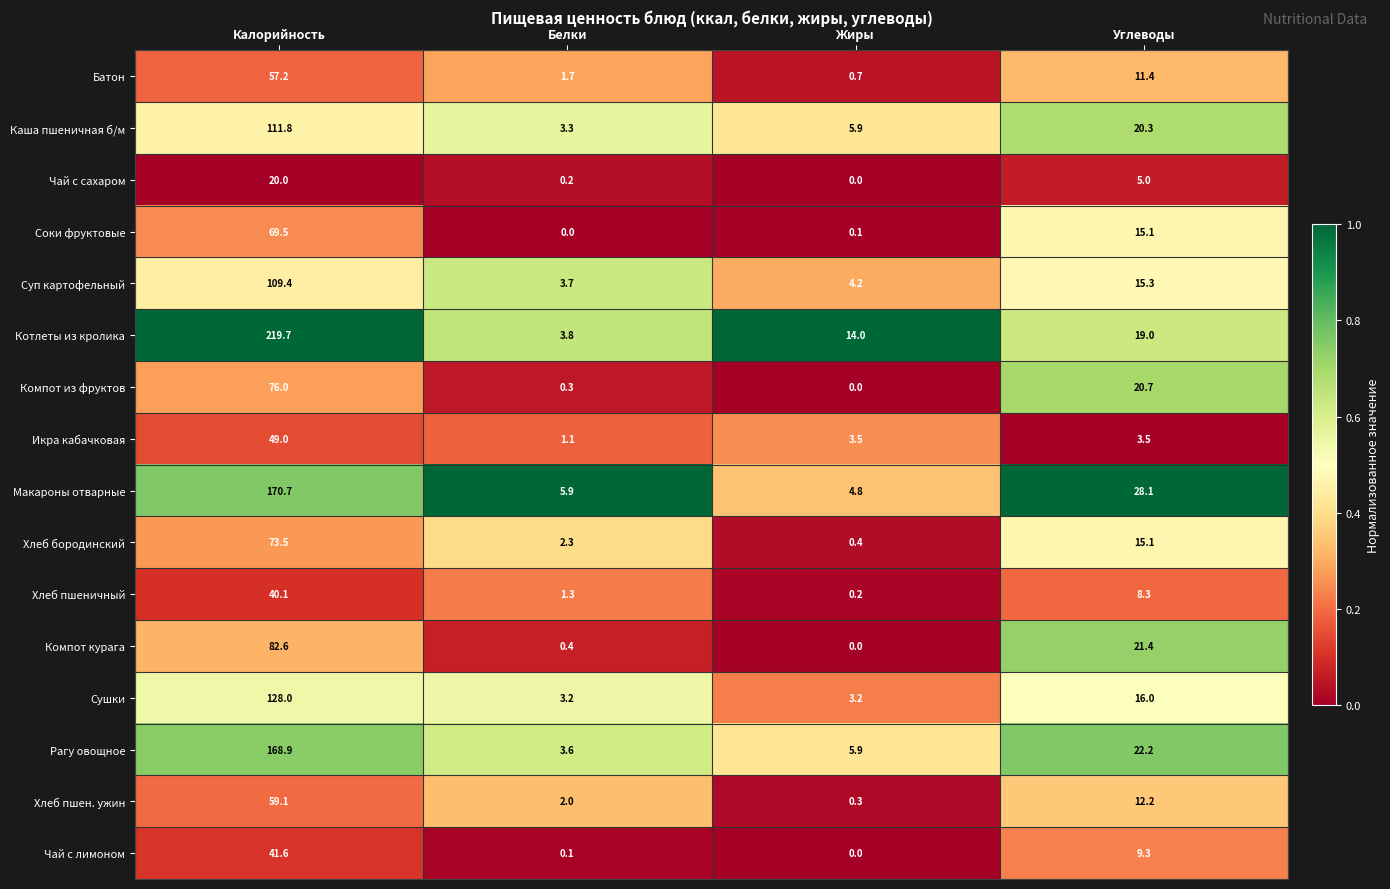

The Хлеб пшен. ужин series shows 0.7 at Белки. True or false?

False